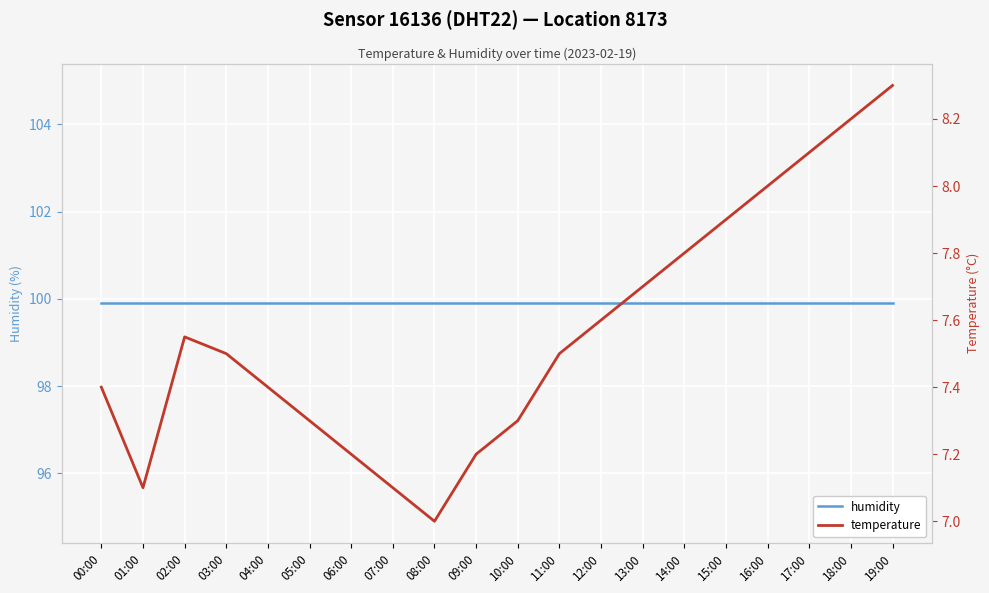

Reading left to right, extract all data points from this chart.

humidity: 00:00=99.9	01:00=99.9	02:00=99.9	03:00=99.9	04:00=99.9	05:00=99.9	06:00=99.9	07:00=99.9	08:00=99.9	09:00=99.9	10:00=99.9	11:00=99.9	12:00=99.9	13:00=99.9	14:00=99.9	15:00=99.9	16:00=99.9	17:00=99.9	18:00=99.9	19:00=99.9
temperature: 00:00=7.4	01:00=7.1	02:00=7.5	03:00=7.5	04:00=7.4	05:00=7.3	06:00=7.2	07:00=7.1	08:00=7.0	09:00=7.2	10:00=7.3	11:00=7.5	12:00=7.6	13:00=7.7	14:00=7.8	15:00=7.9	16:00=8.0	17:00=8.1	18:00=8.2	19:00=8.3